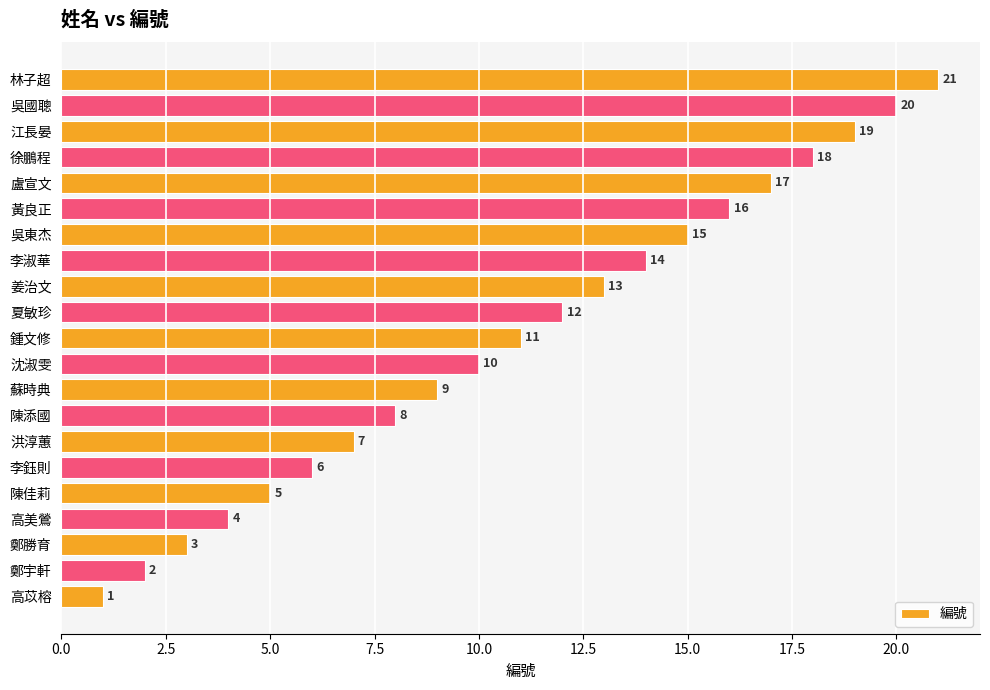

What value does the data have at 沈淑雯?

10